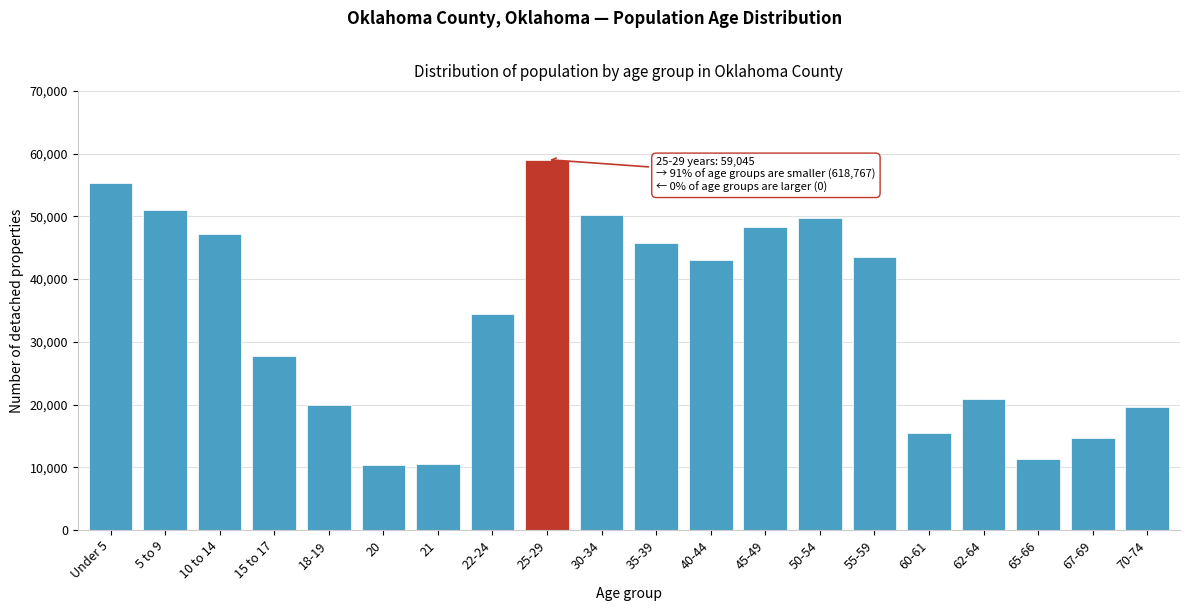

What is the difference between the maximum and minimum values?

48700